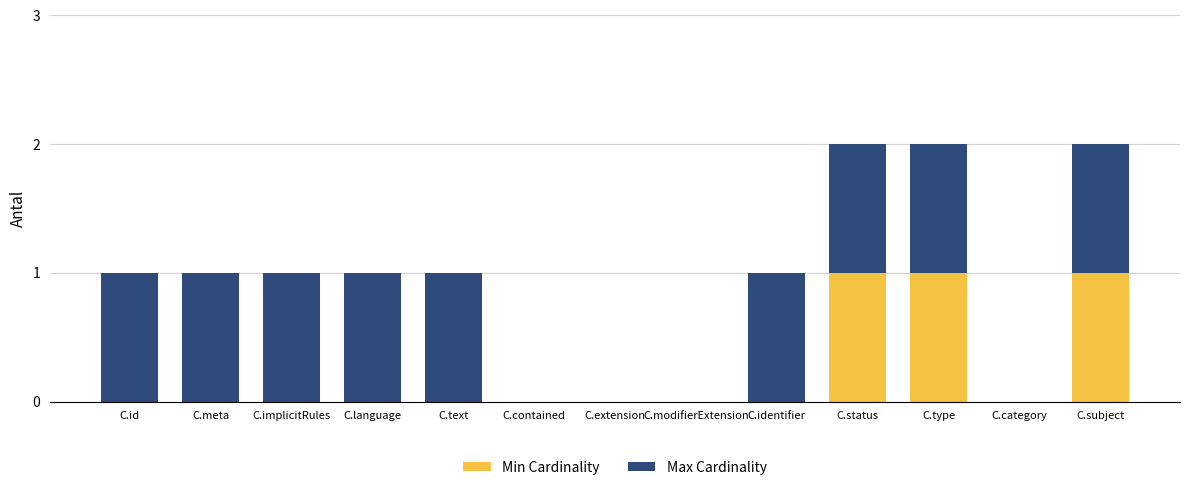

True or false: Min Cardinality has a value of 1 at C.text.

False